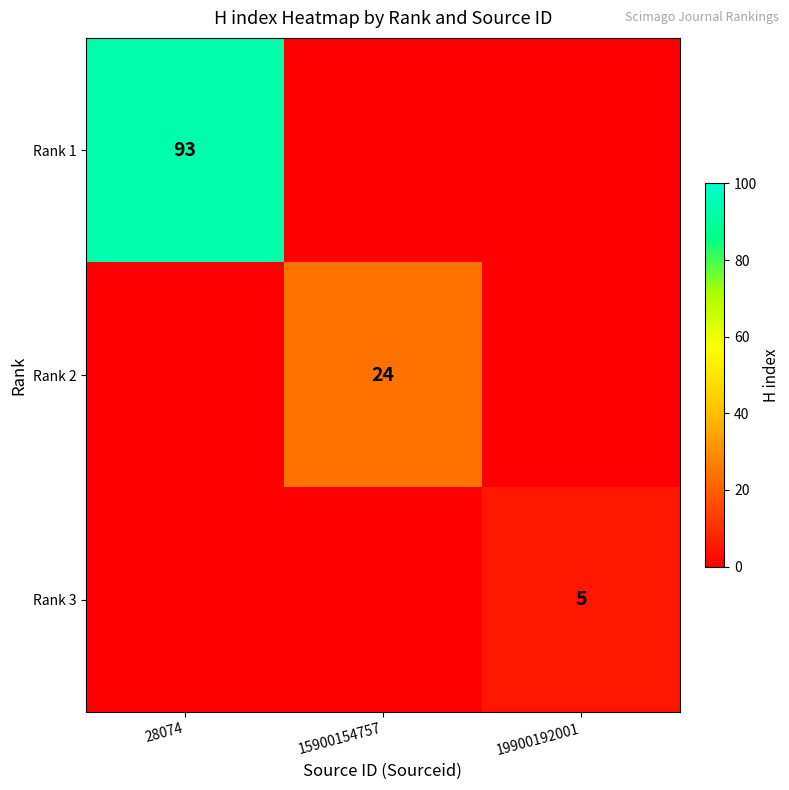

Count the number of categories in the chart.

3